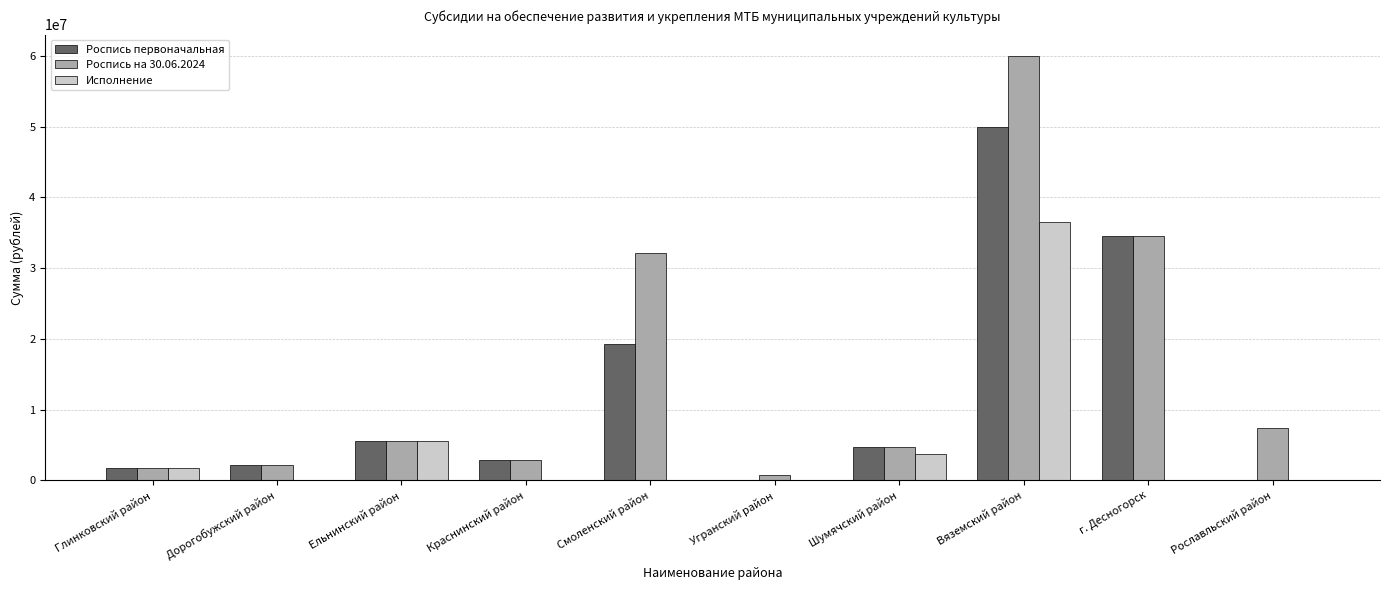

At which label is Роспись на 30.06.2024 closest to 30380000?

Смоленский район